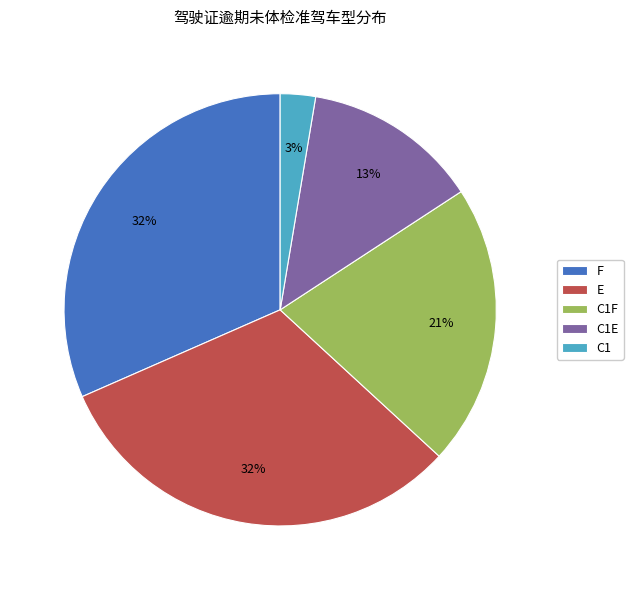

Is there a majority slice in this chart?

No